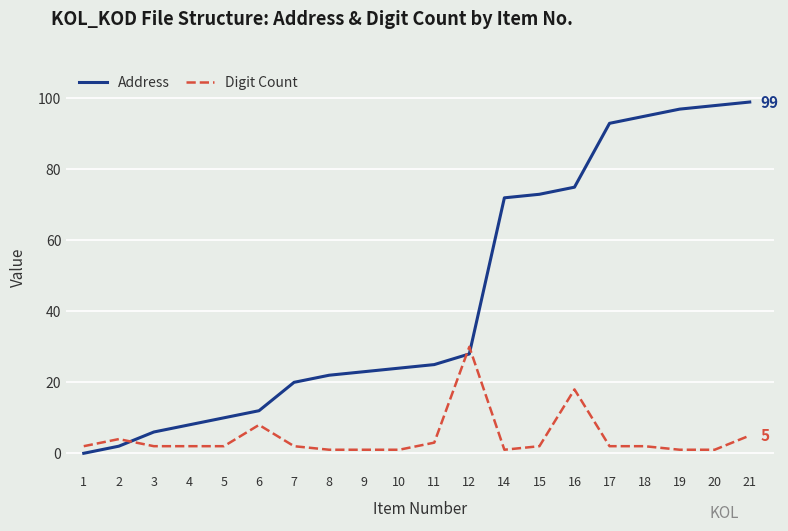

What is the difference between the Address values at 18 and 1?

95